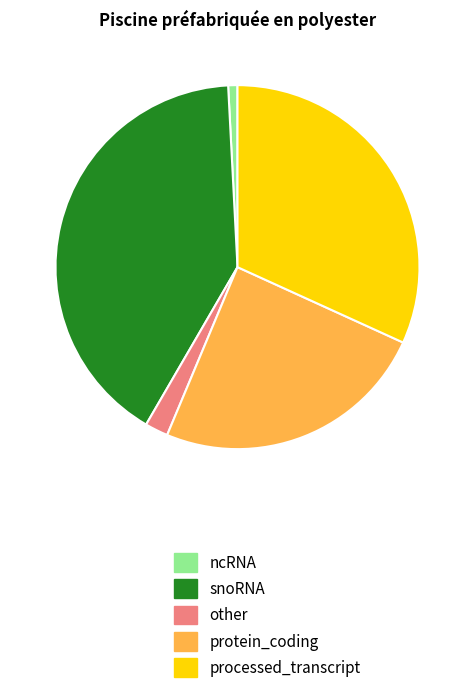

Is the sum of processed_transcript and protein_coding greater than half?

Yes